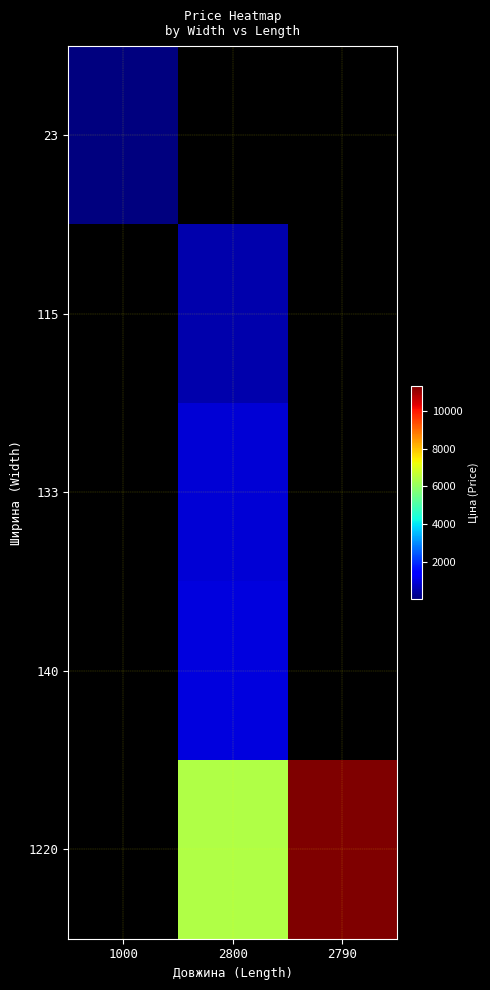

Read the 140 value at 2800.

974.2